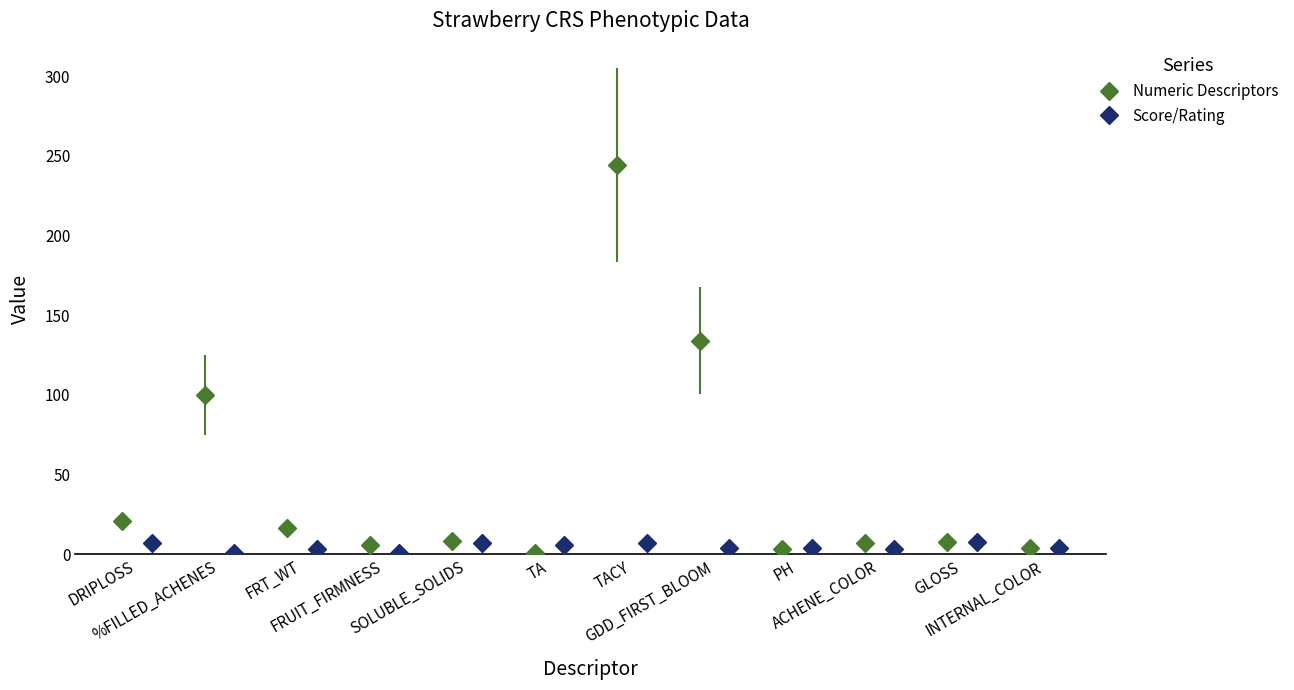

True or false: Score/Rating has more than 0 points higher than both neighbors.

True